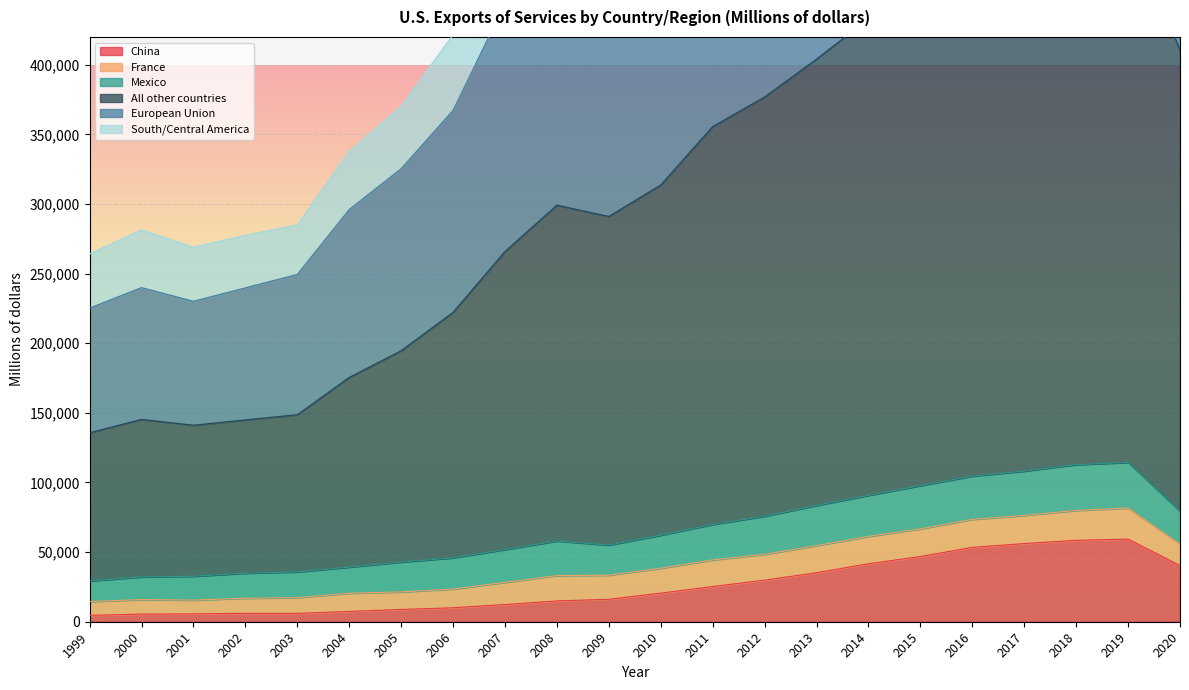

Which category has the highest value across all series?

2019